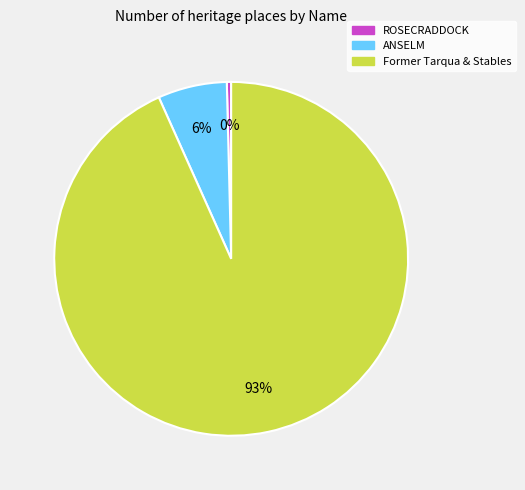

Between Former Tarqua & Stables and ANSELM, which is larger?

Former Tarqua & Stables